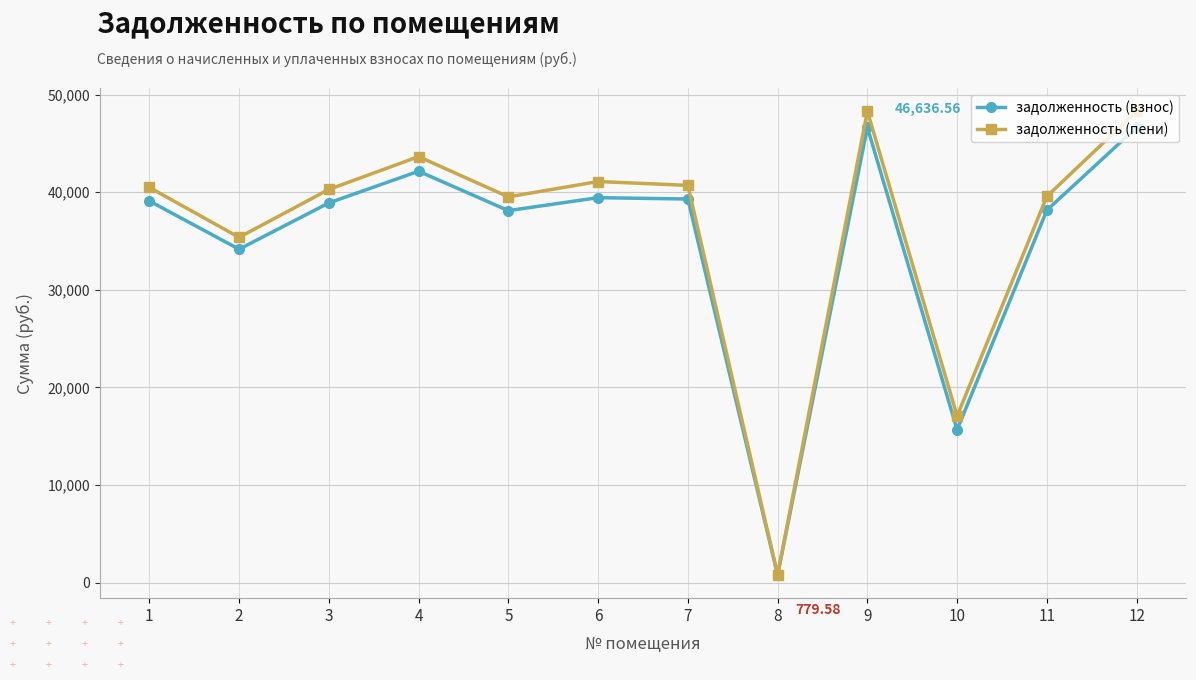

At 9, list the series in order from smallest to largest.

задолженность (взнос), задолженность (пени)